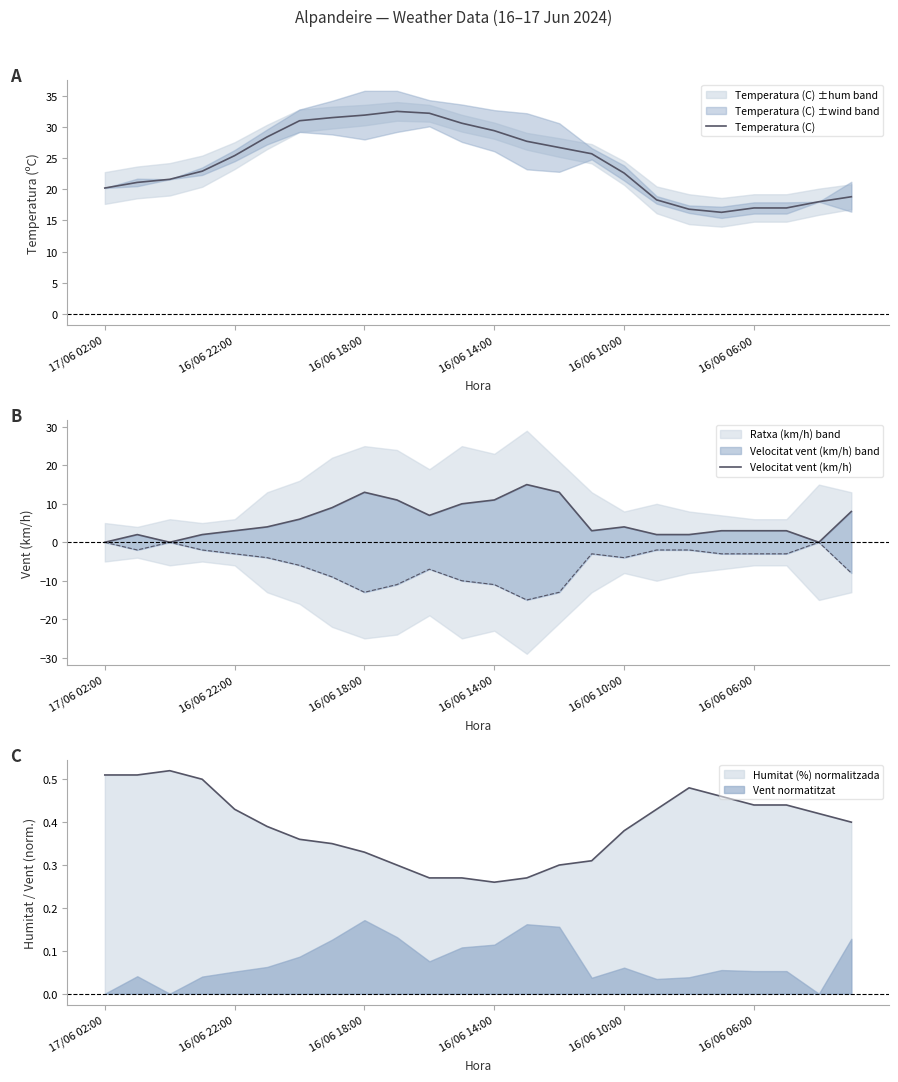

How many interior local peaks does the Temperatura (C) series have?

1